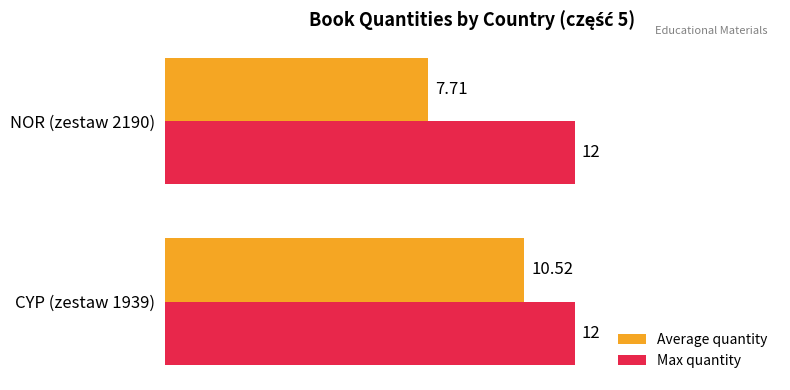

Is the value of Average quantity at NOR (zestaw 2190) greater than the value of Max quantity at NOR (zestaw 2190)?

No